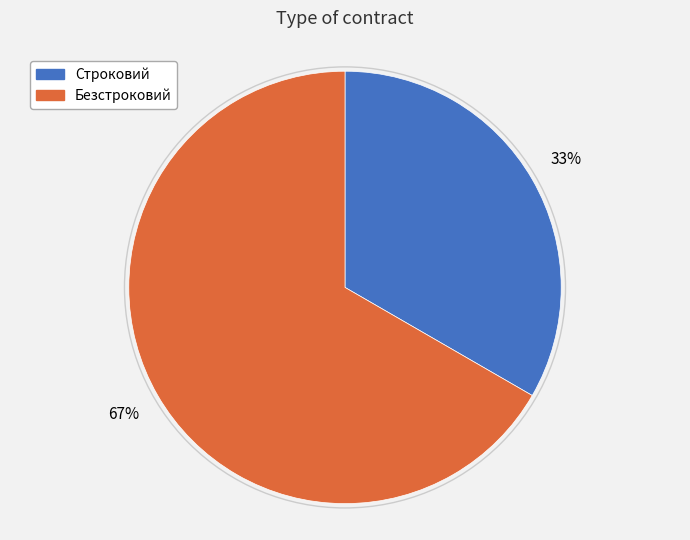

Which category accounts for the majority?

Безстроковий